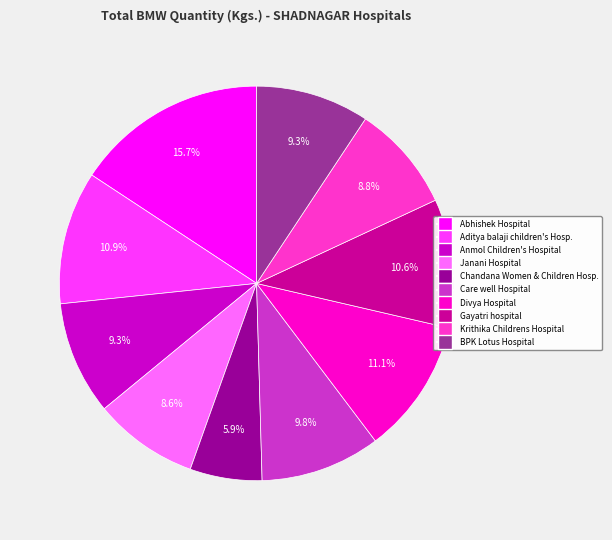

Is there a majority slice in this chart?

No